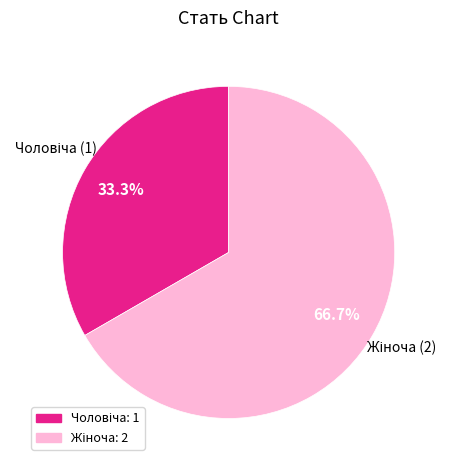

Does any single category account for the majority?

Yes